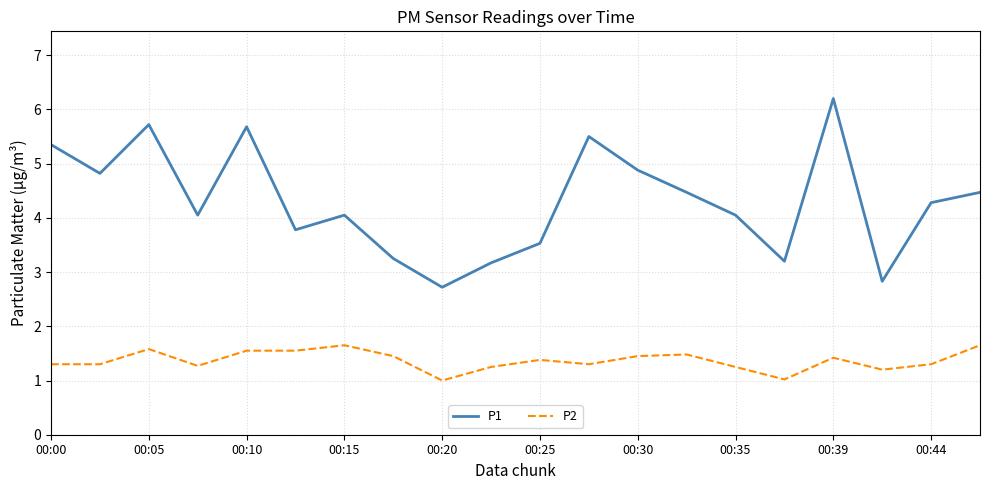

What is the greatest value displayed?

6.2